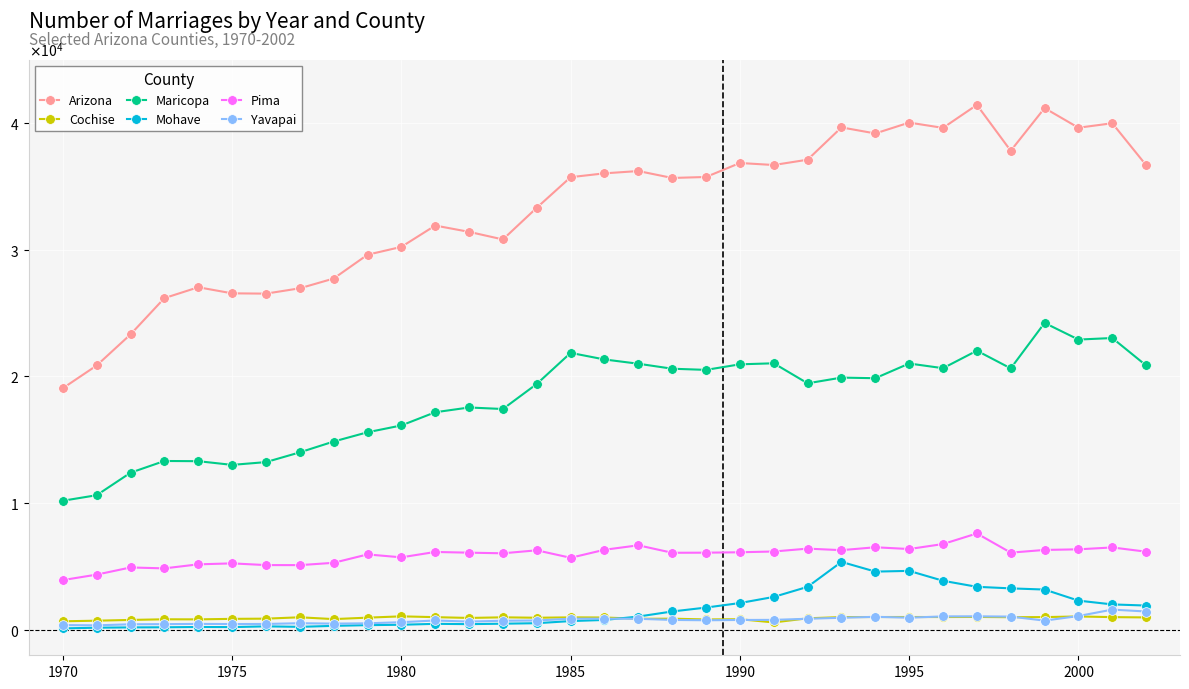

Does the chart have visible grid lines?

Yes